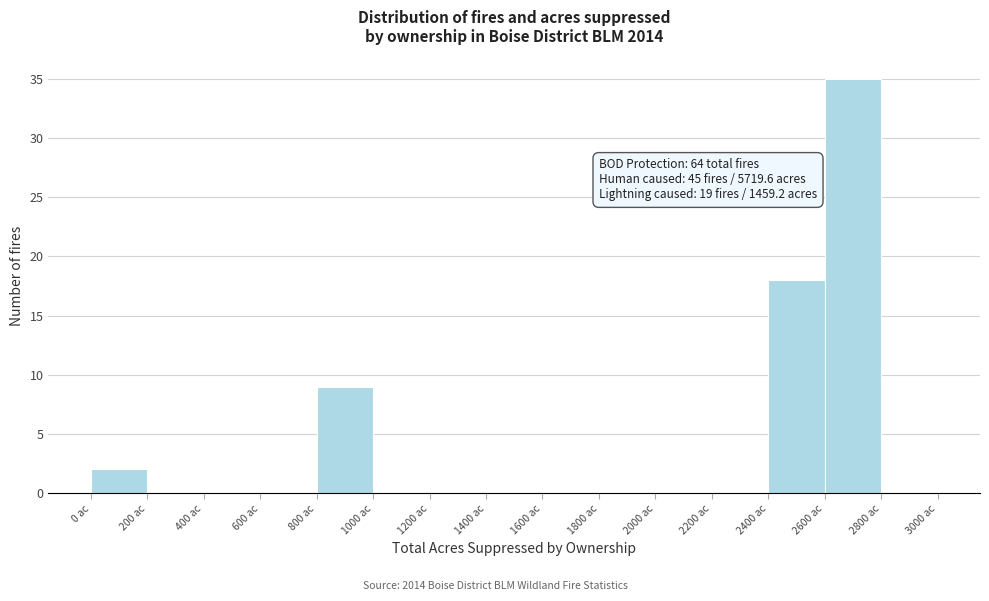

Which range on the x-axis has the tallest bar?

2600 to 2800